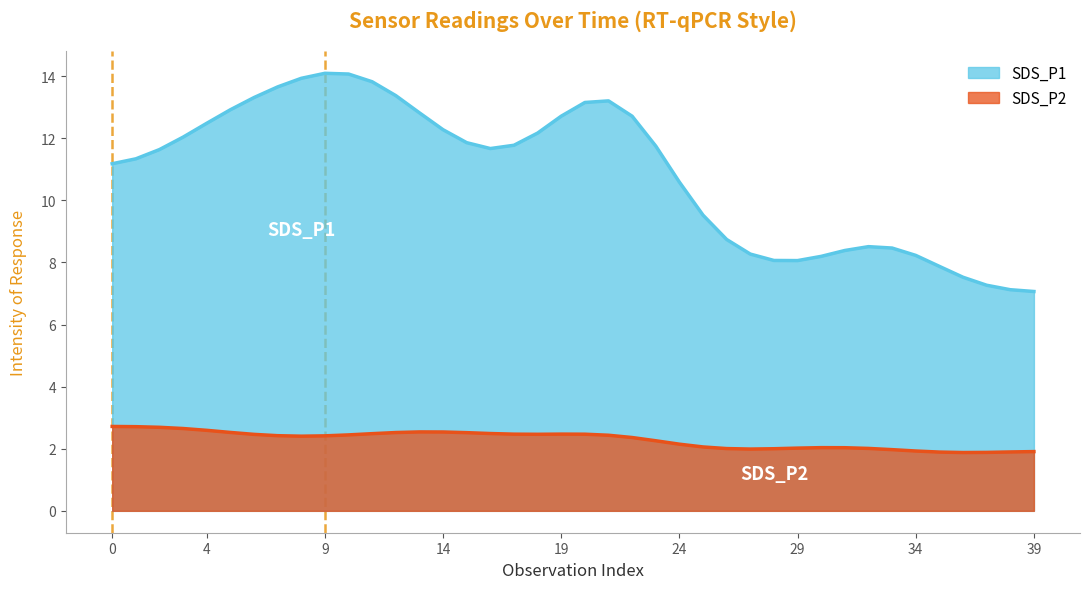

Where is SDS_P2 nearest to the value 2?

28